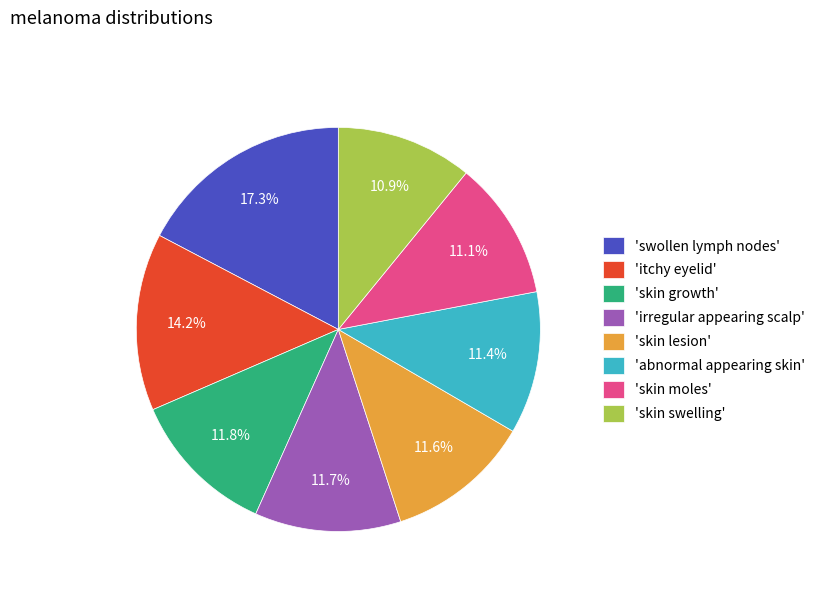

Which has a higher value, 'irregular appearing scalp' or 'itchy eyelid'?

'itchy eyelid'